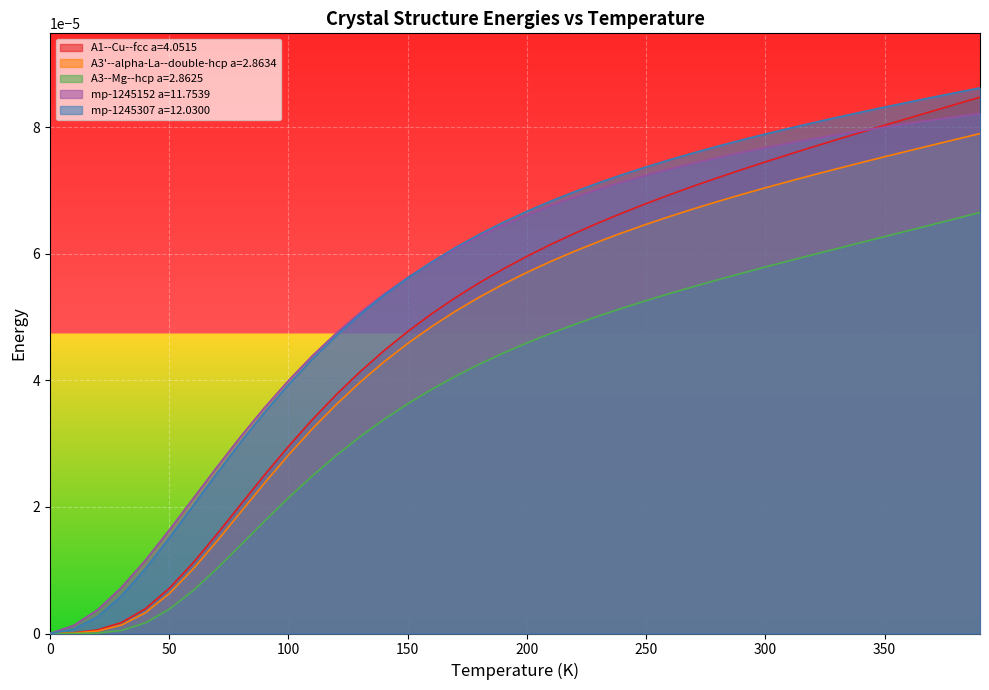

Which series has the largest range (max minus min)?

mp-1245307 a=12.0300